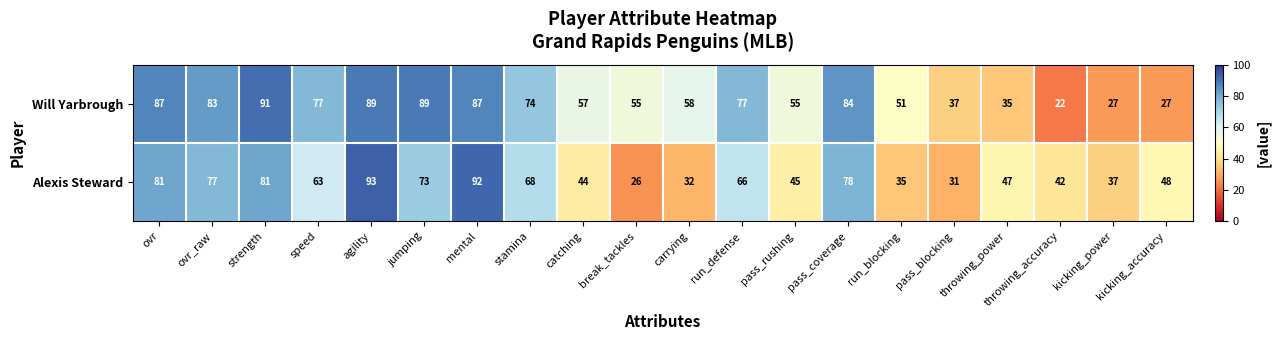

The value of Will Yarbrough at run_blocking is 51. True or false?

True